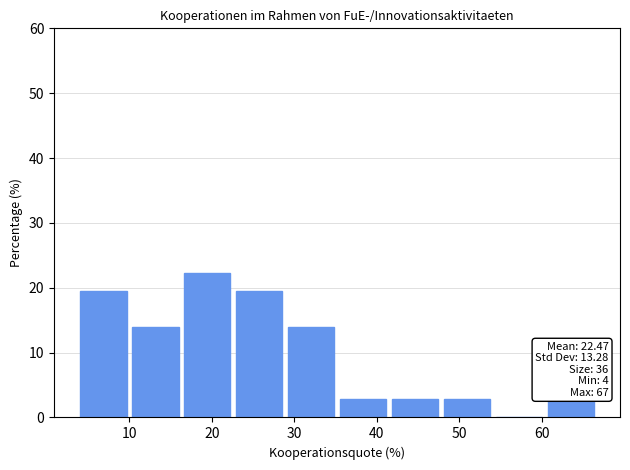

Over which range of the x-axis is the bar tallest?

16.6 to 22.9